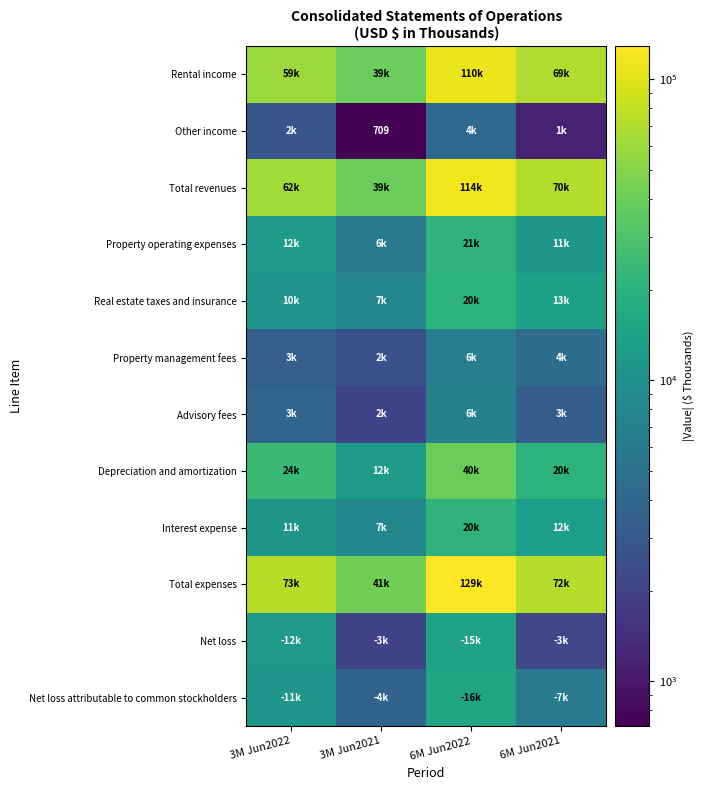

How many series are shown in this chart?

12